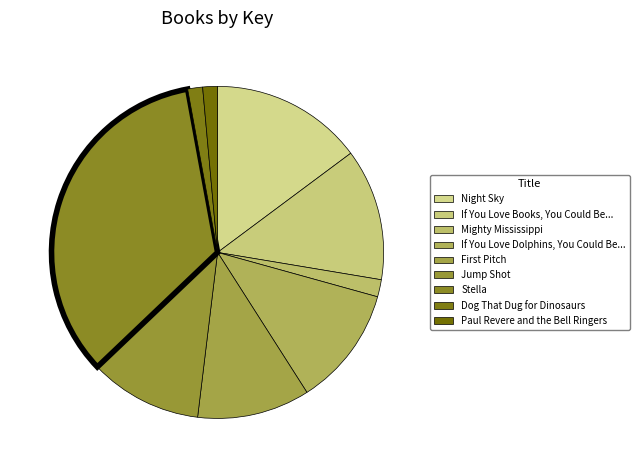

Which category has the biggest portion of the pie?

Stella